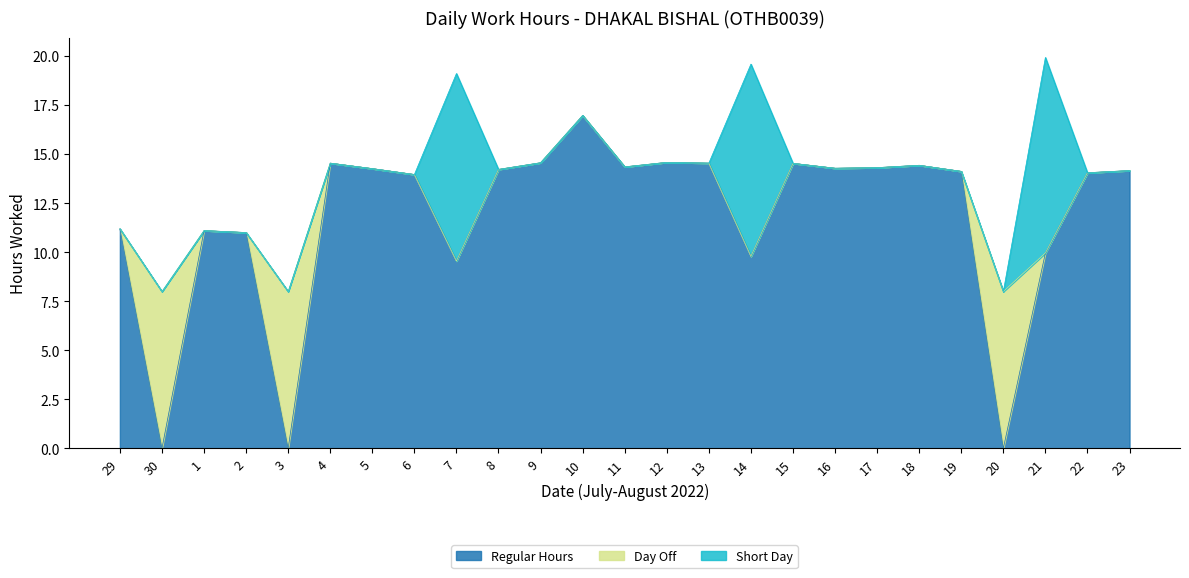

Reading right to left, transcribe all the data shown in this chart.

Regular Hours: 14.2	14.1	10.0	0.0	14.1	14.4	14.3	14.3	14.5	9.8	14.6	14.6	14.4	17.0	14.6	14.2	9.6	14.0	14.3	14.6	0.0	11.0	11.1	0.0	11.2
Day Off: 0.0	0.0	0.0	8.0	0.0	0.0	0.0	0.0	0.0	0.0	0.0	0.0	0.0	0.0	0.0	0.0	0.0	0.0	0.0	0.0	8.0	0.0	0.0	8.0	0.0
Short Day: 0.0	0.0	10.0	0.0	0.0	0.0	0.0	0.0	0.0	9.8	0.0	0.0	0.0	0.0	0.0	0.0	9.6	0.0	0.0	0.0	0.0	0.0	0.0	0.0	0.0